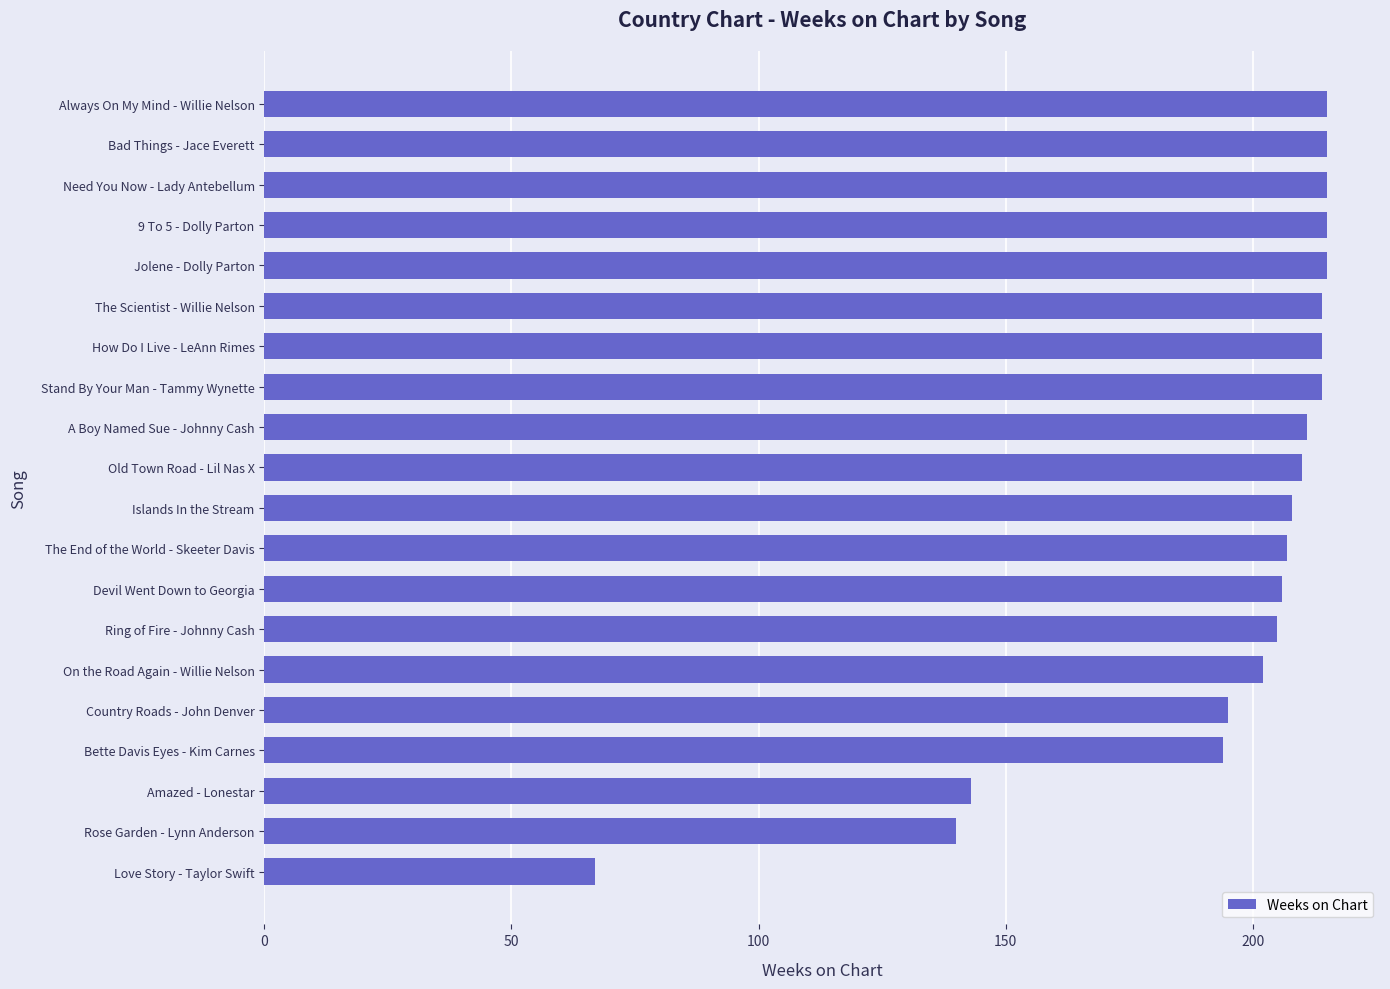

What is the ratio of the value at Ring of Fire - Johnny Cash to the value at How Do I Live - LeAnn Rimes?

1.0